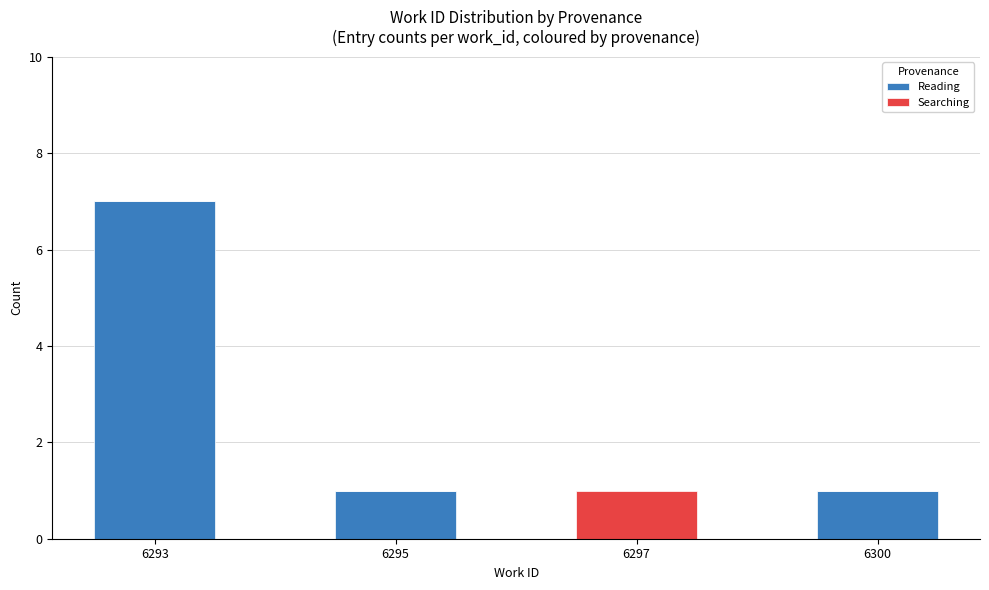

Are the bars horizontal?

No